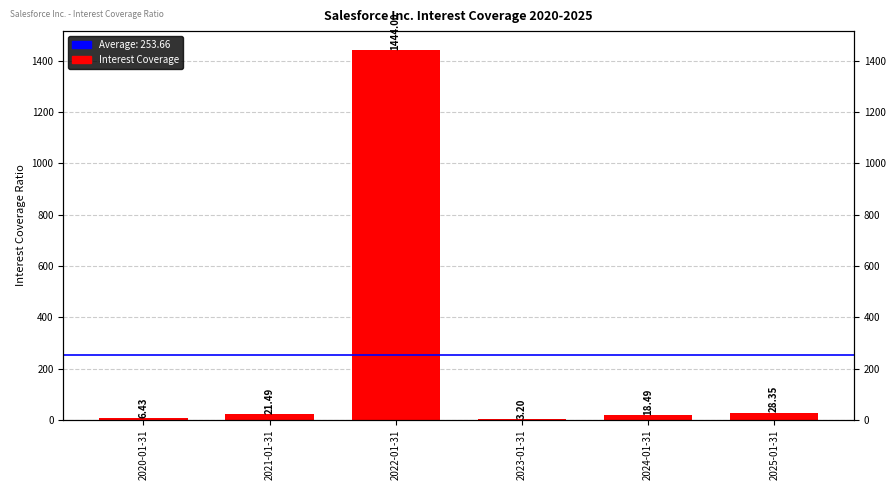

What is the change in value from 2021-01-31 to 2025-01-31?

+6.9